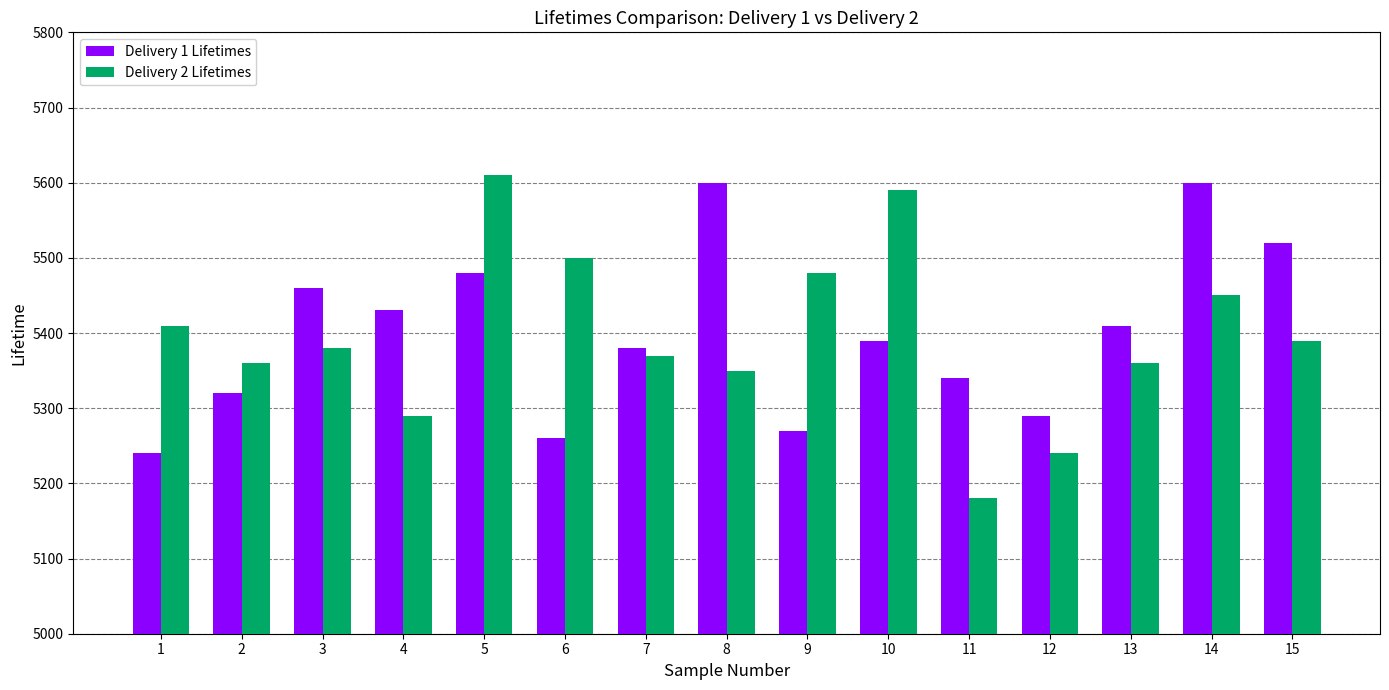

What are all the series names shown in the legend?

Delivery 1 Lifetimes, Delivery 2 Lifetimes